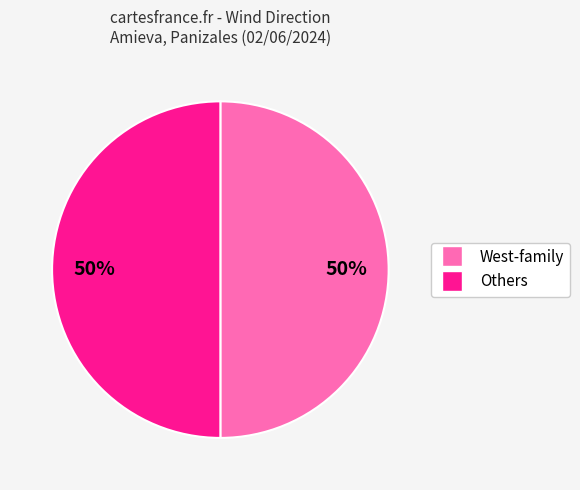

To the nearest percent, what is the average slice percentage?

50%